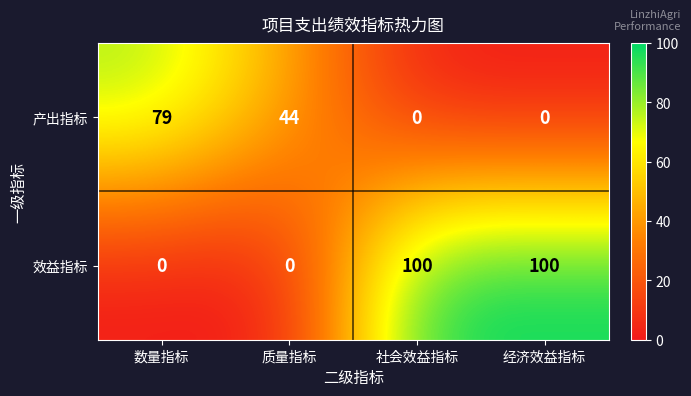

At 质量指标, list the series in order from largest to smallest.

产出指标, 效益指标